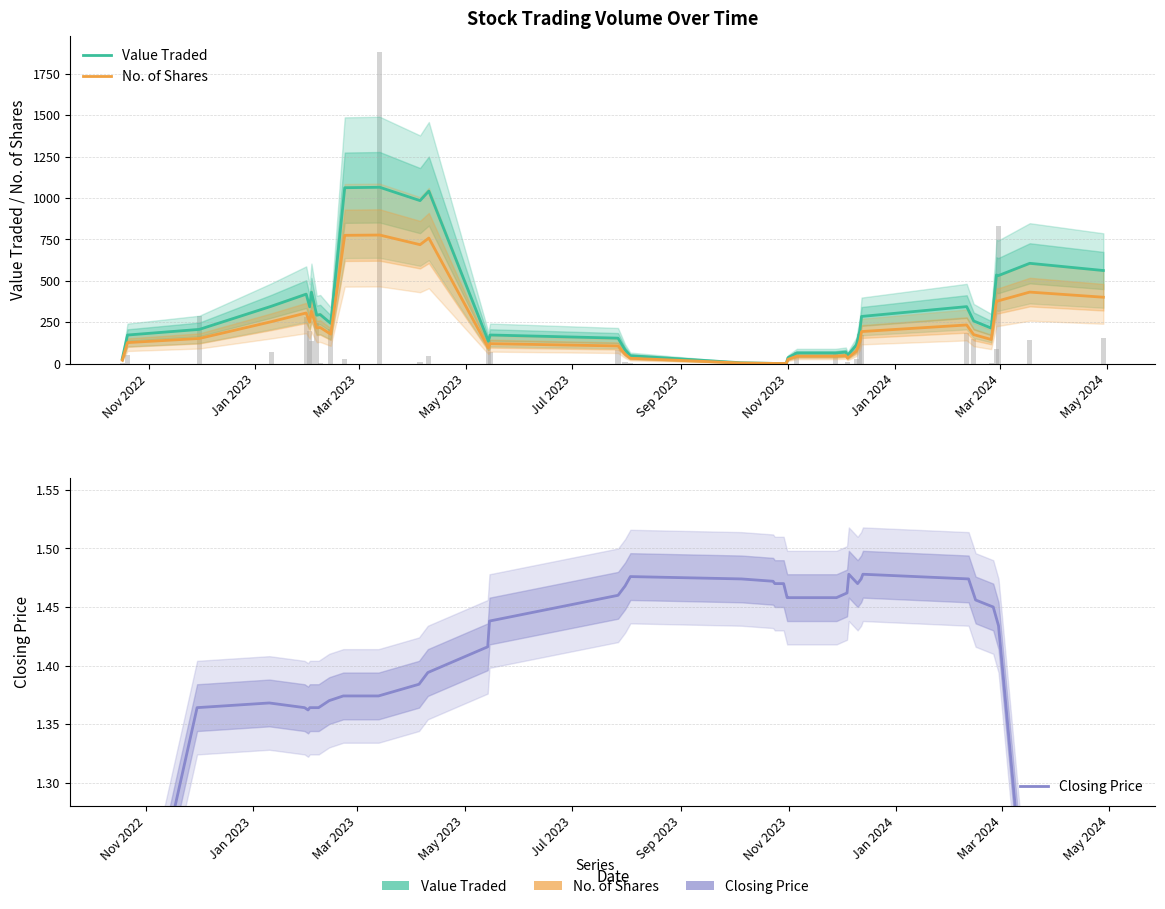

Reading left to right, what are all the values shown in this chart?

Value Traded: 28.8	172.5	206.5	345.8	419.2	342.5	431.2	292.2	296.0	242.8	1062.0	1064.5	984.0	1041.8	135.5	172.8	153.8	83.0	47.5	5.2	1.5	1.0	1.0	1.0	1.0	36.0	63.8	63.8	69.5	49.5	111.2	197.5	284.8	344.0	257.2	214.2	535.0	531.0	605.5	562.0
No. of Shares: 21.0	126.8	151.8	252.8	305.8	250.0	316.0	215.2	218.0	178.0	774.5	776.2	718.0	758.0	95.5	120.5	106.5	57.0	32.2	3.8	1.2	1.0	1.0	1.0	1.0	25.8	44.5	44.5	48.2	33.5	74.8	135.0	193.5	233.2	175.0	145.5	378.8	378.8	431.8	400.8
Closing Price: 0.8	1.1	1.4	1.4	1.4	1.4	1.4	1.4	1.4	1.4	1.4	1.4	1.4	1.4	1.4	1.4	1.5	1.5	1.5	1.5	1.5	1.5	1.5	1.5	1.5	1.5	1.5	1.5	1.5	1.5	1.5	1.5	1.5	1.5	1.5	1.4	1.4	1.4	1.1	0.8